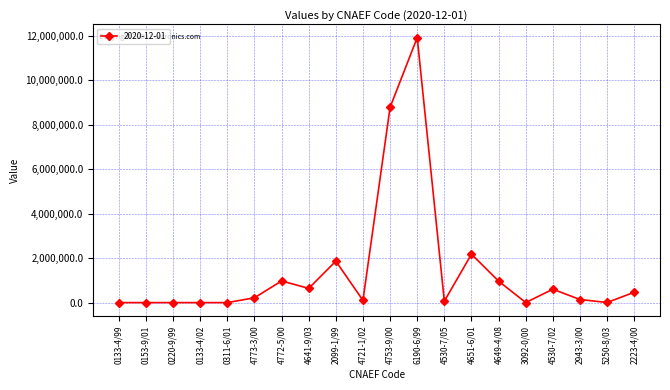

What is the label of the 18th point from the right?

0220-9/99